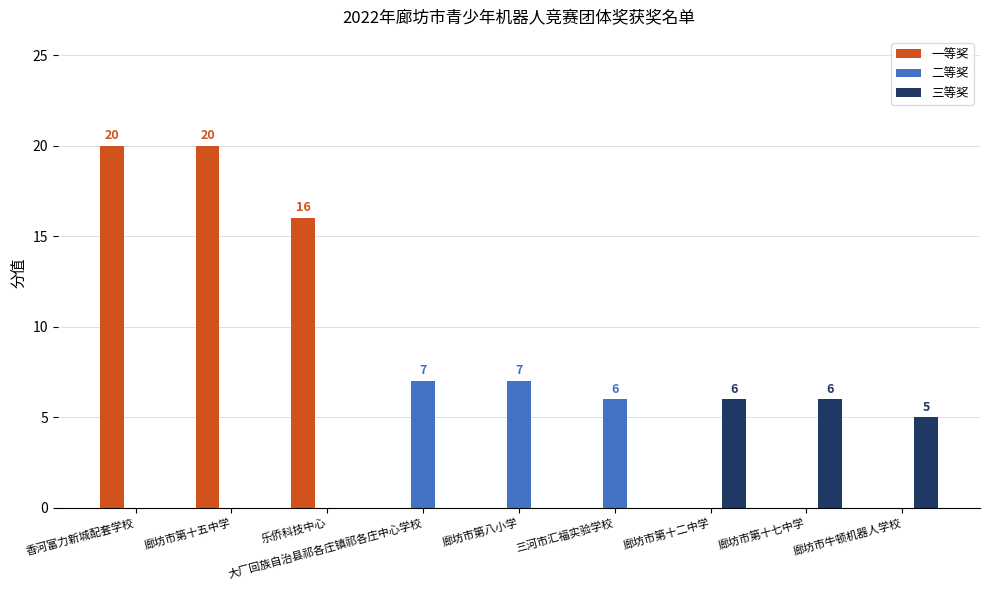

What is the sum of all 三等奖 values?

17